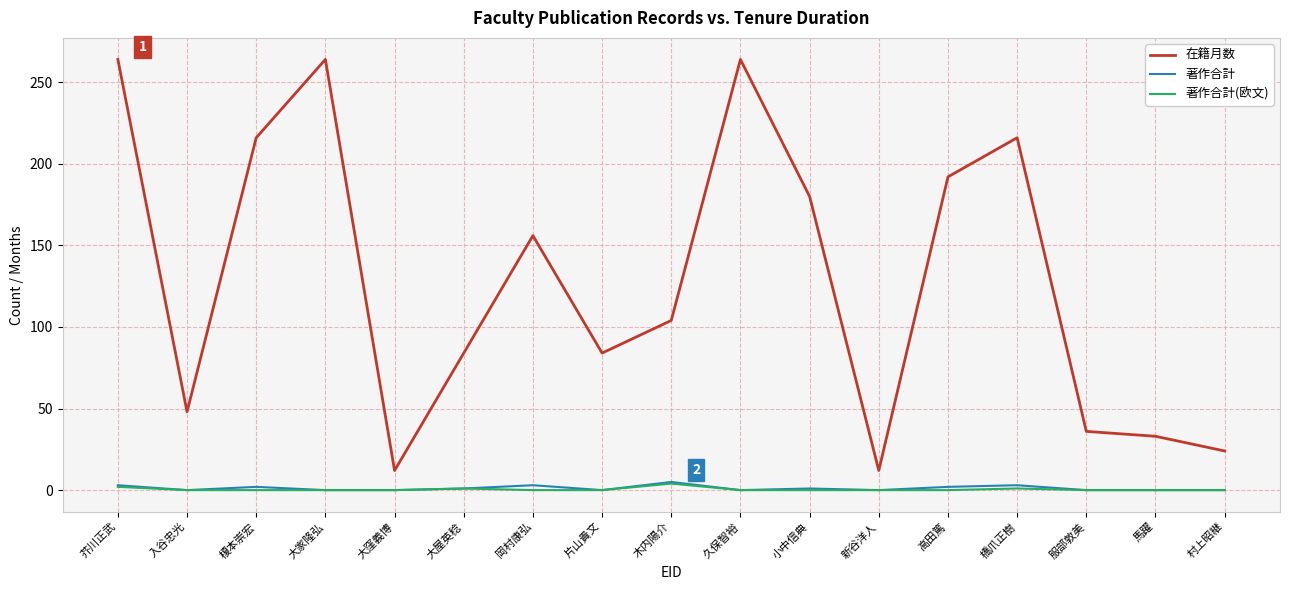

What is the difference between the second highest and second lowest values in the 在籍月数 series?

252